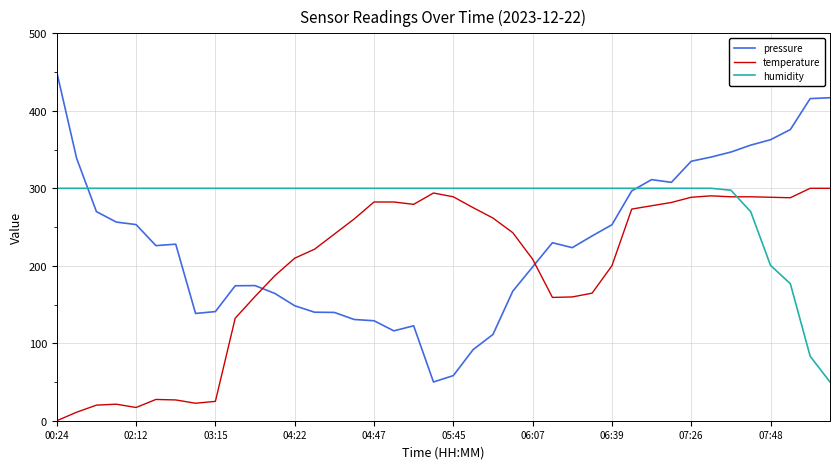

True or false: pressure and temperature cross at least once.

True